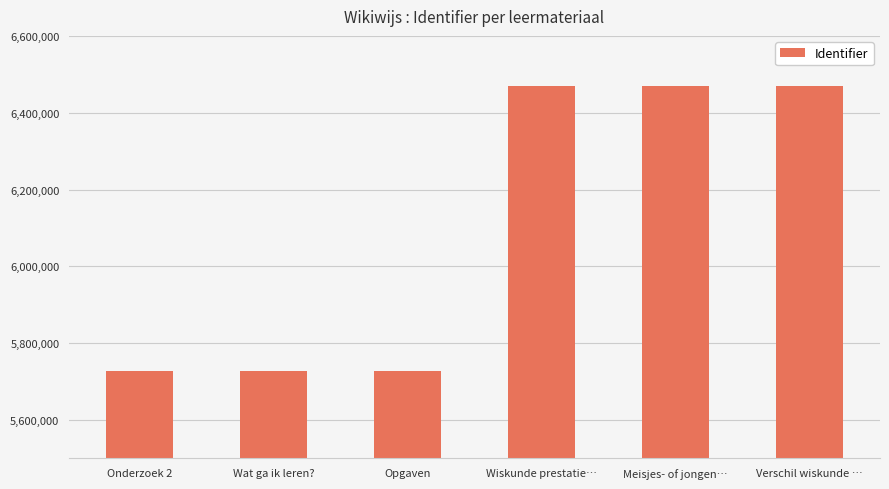

What is the maximum value shown in the chart?

6470788